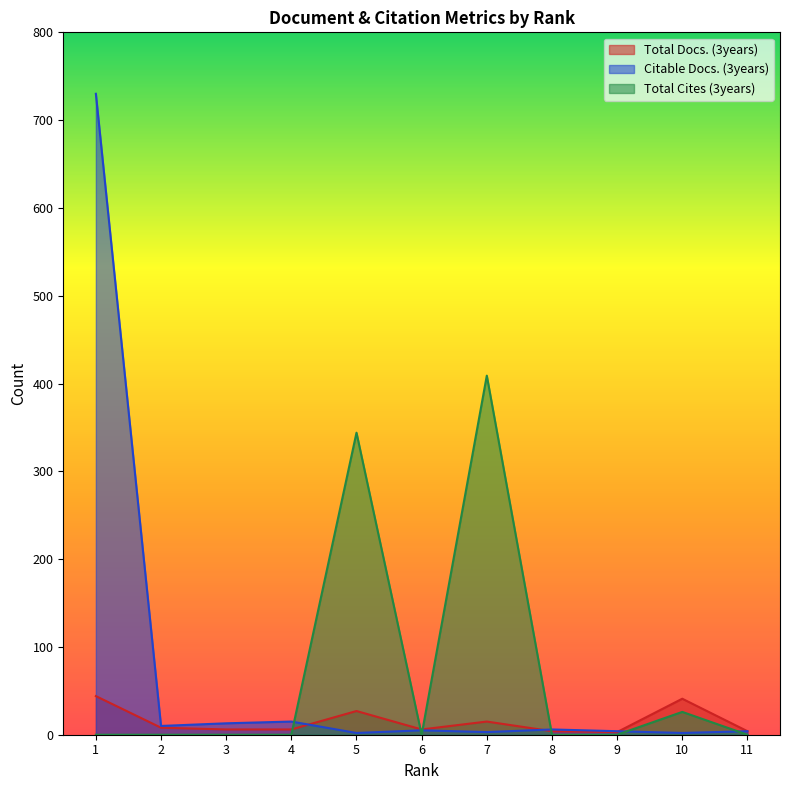

True or false: Total Cites (3years) has more than 1 points higher than both neighbors.

True